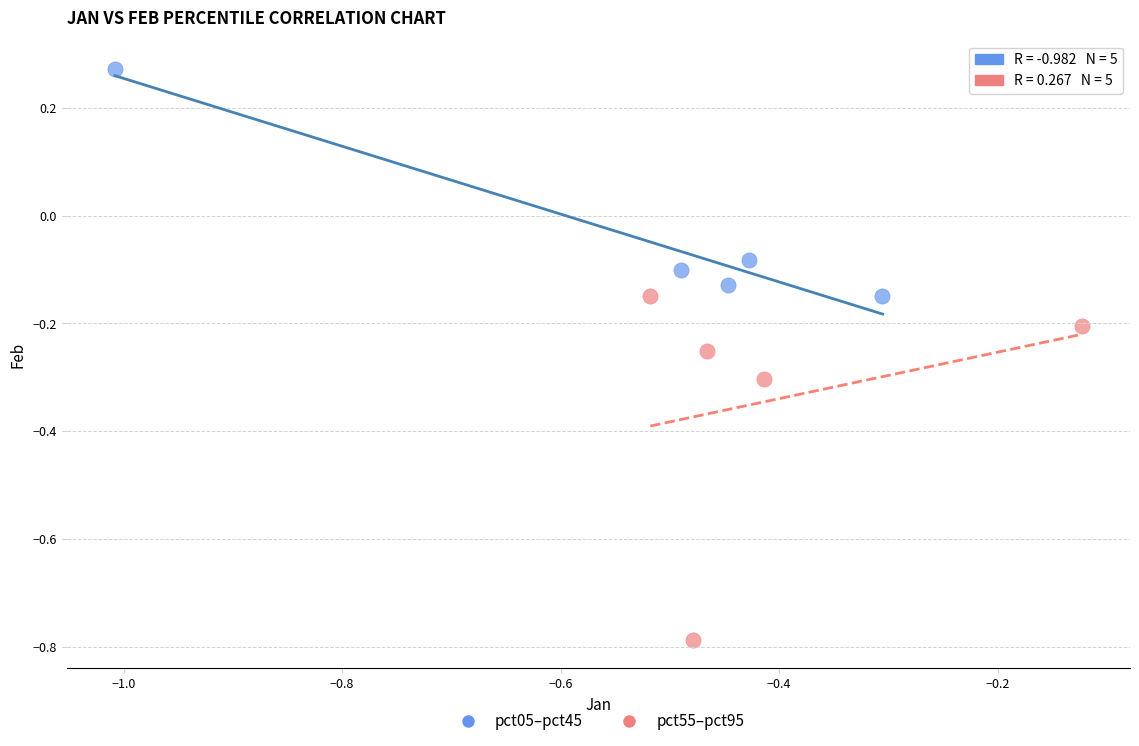

Which series has the largest Y range (max minus min)?

pct55–pct95